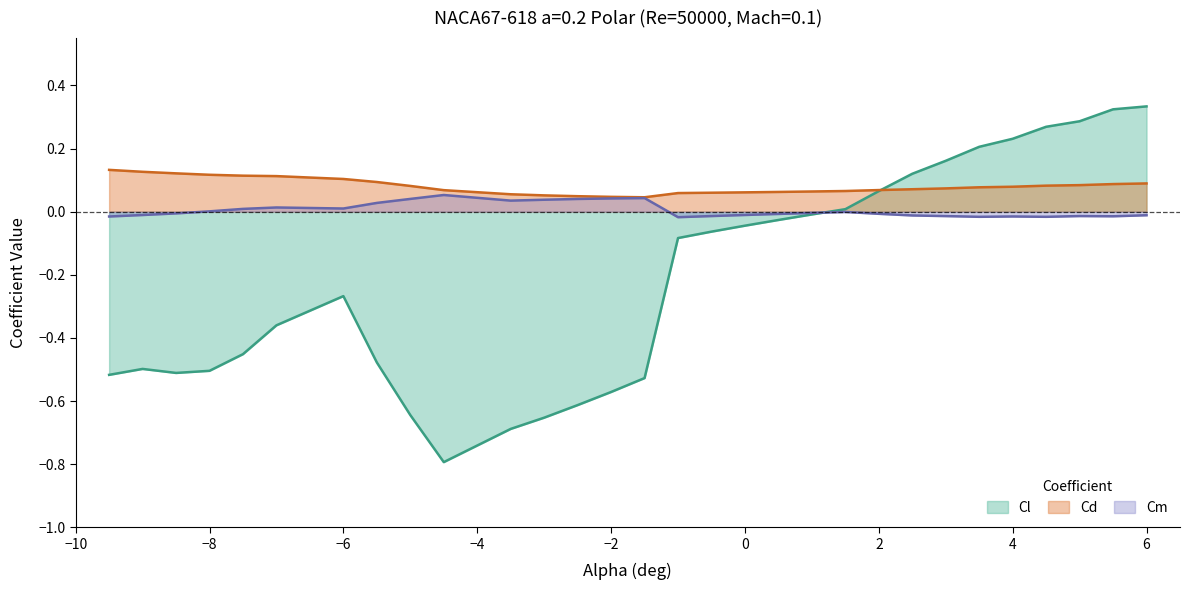

Between -1.0 and -8.5, which is larger?

-1.0